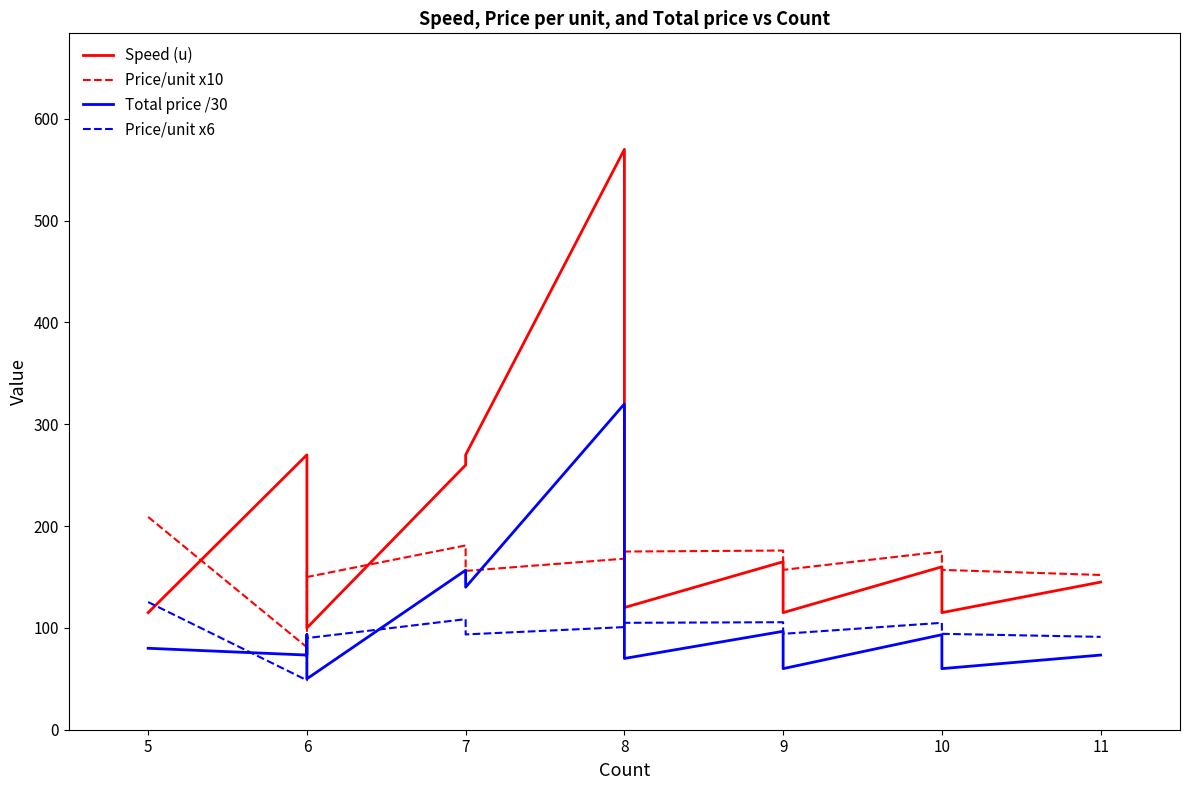

What is the label of the 10th point from the left?

9